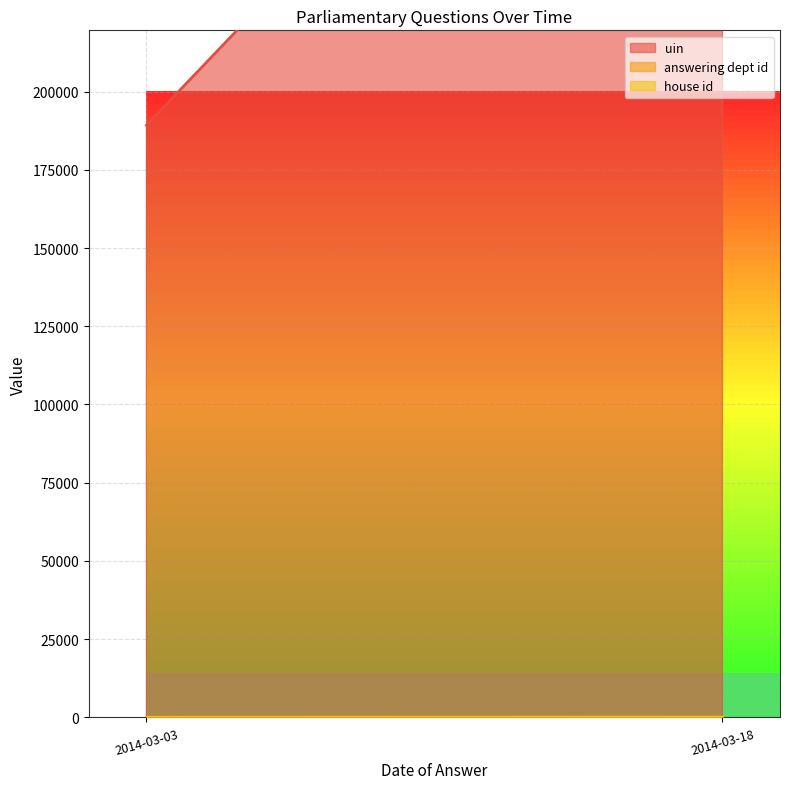

What is the total value across all series at 2014-03-18?

191021